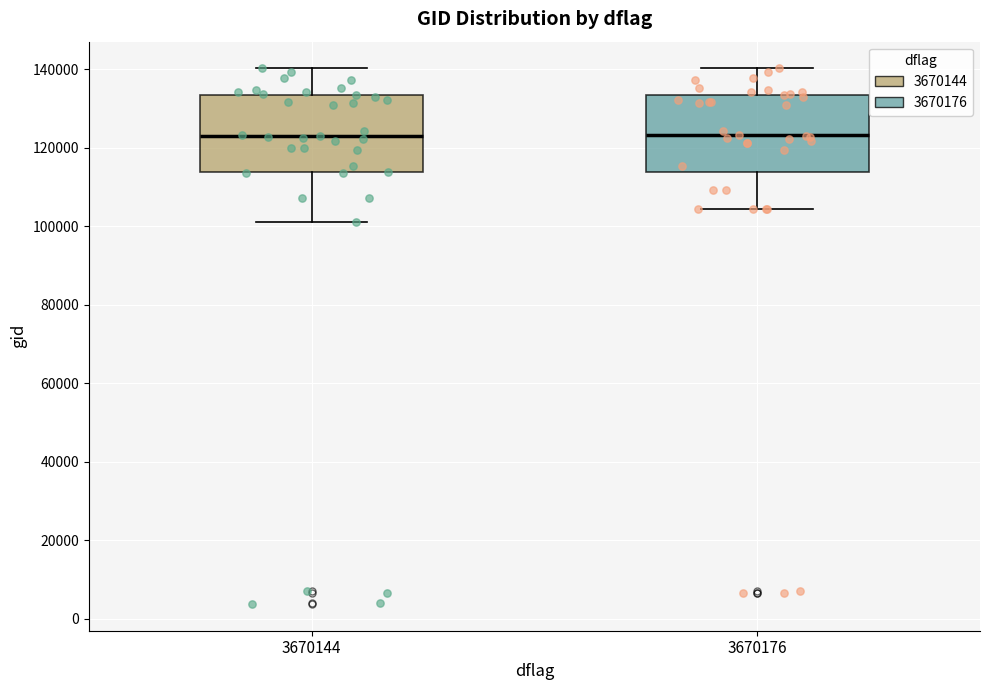

Reading left to right, read every box against the y-axis: the position of its median line, the range the box covers, and the ends of its whiskers. The values are not printed on the chart, so give them approximately, as read against the axis.

3670144: median 122000, box 114000 to 134000, whiskers 102000 to 140000
3670176: median 124000, box 114000 to 134000, whiskers 104000 to 140000